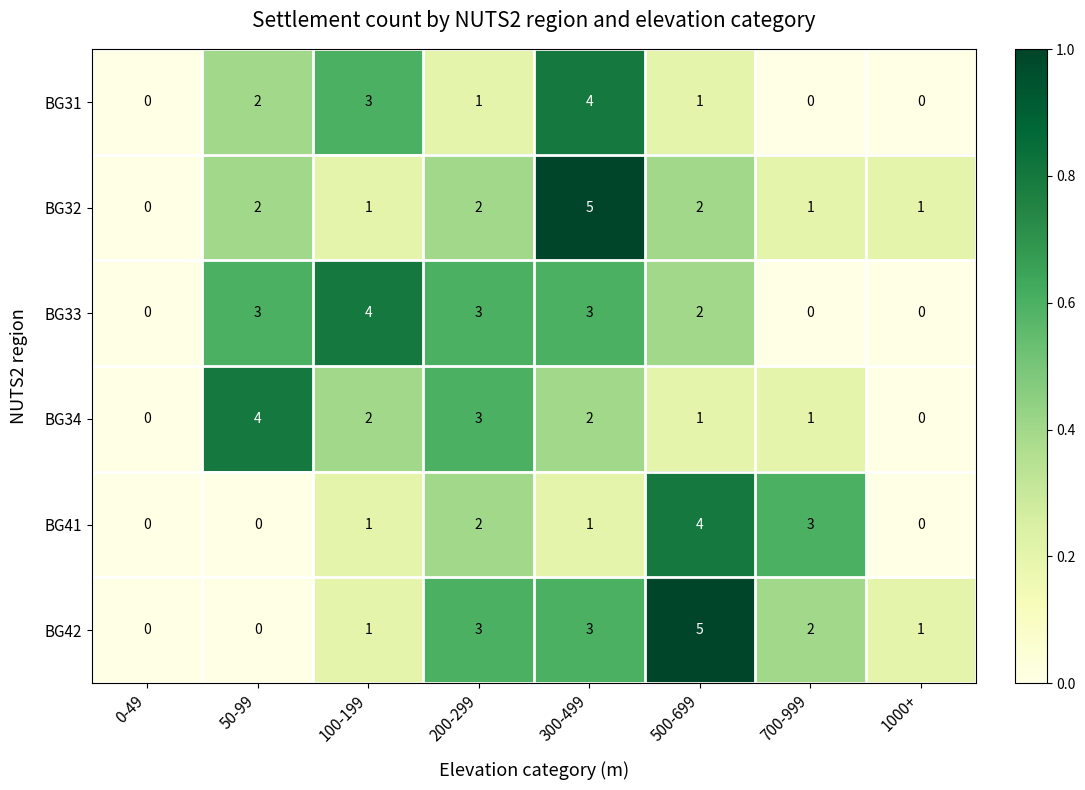

What is the difference between the second highest and minimum values in the BG31 series?

3